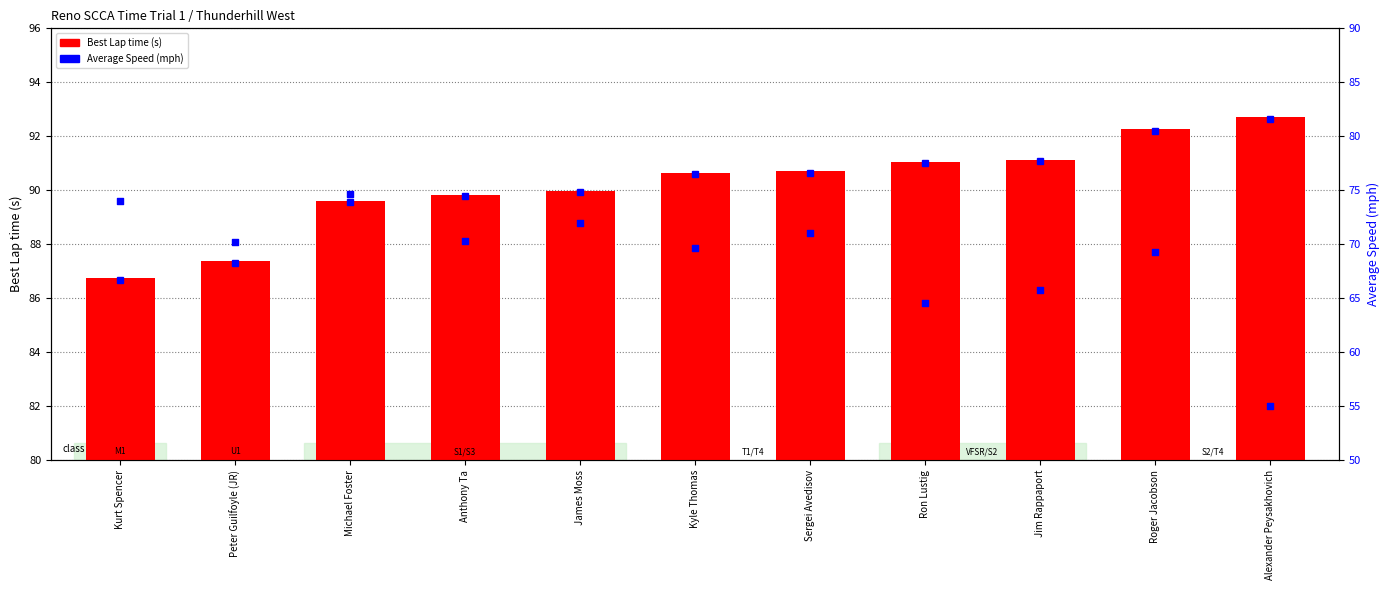

What is the total value across all series at Jim Rappaport?

156.9